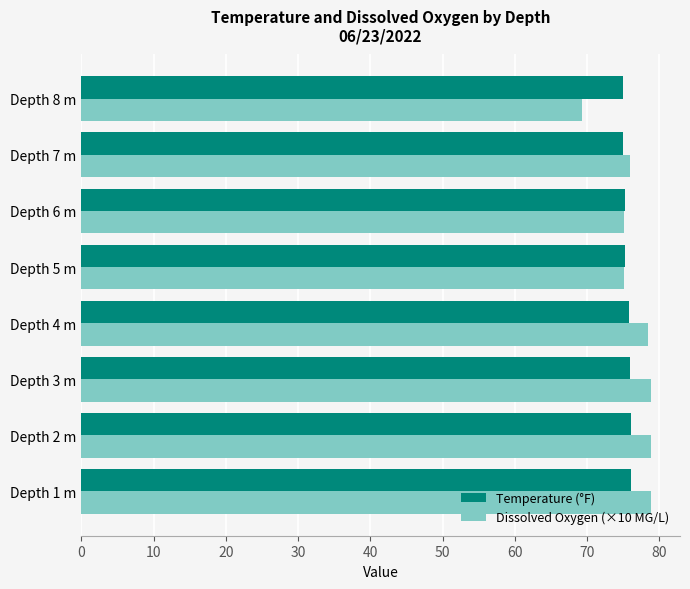

How many series are shown in this chart?

2